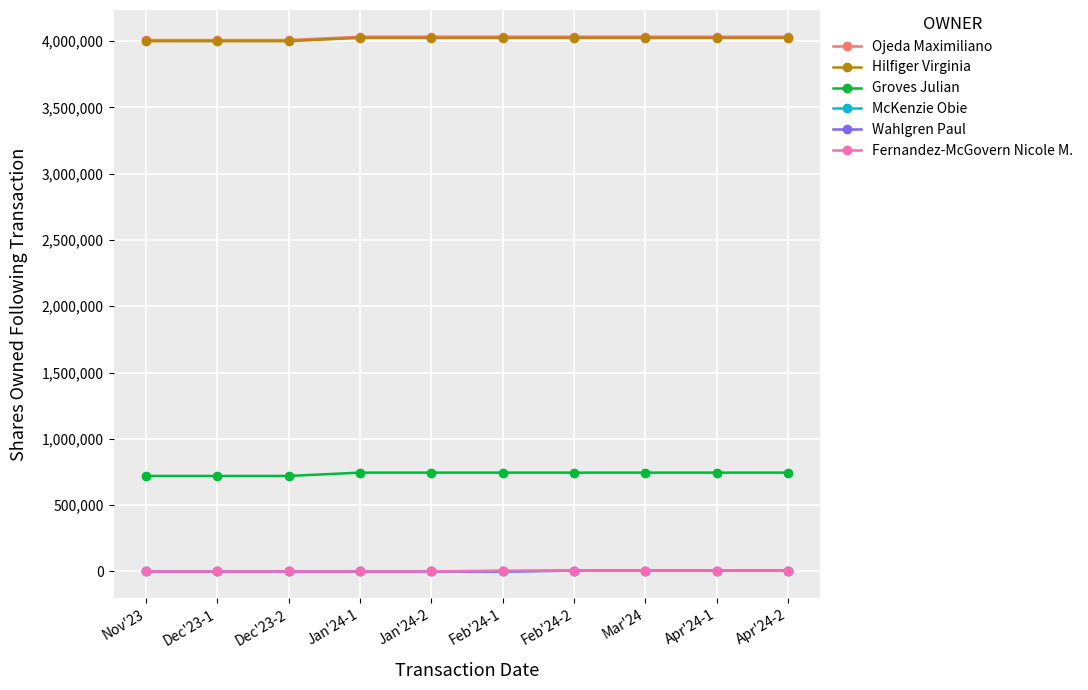

Which series changed the most between Feb'24-2 and Apr'24-2?

Ojeda Maximiliano